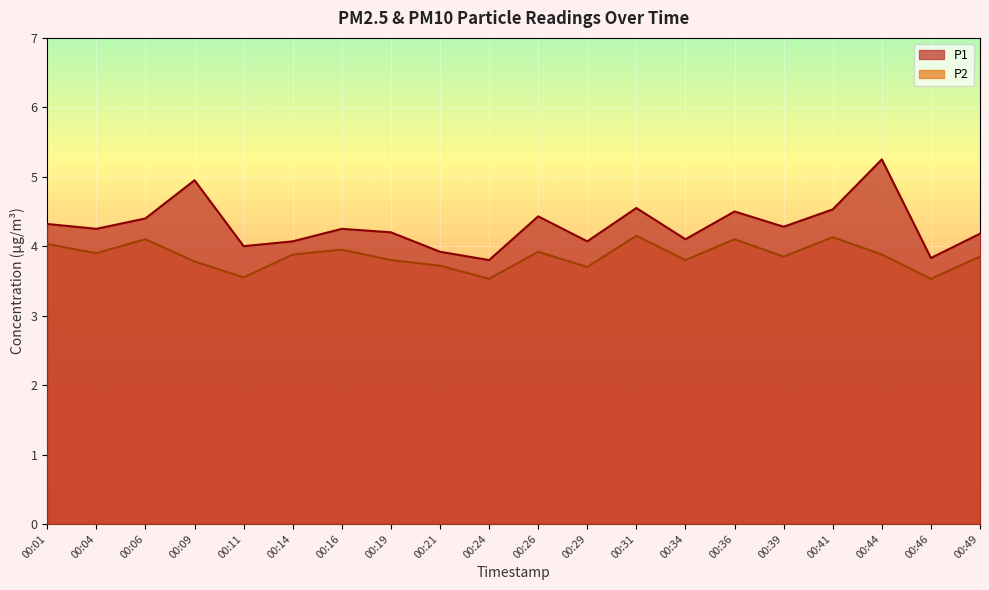

True or false: P2 and P1 cross at least once.

False